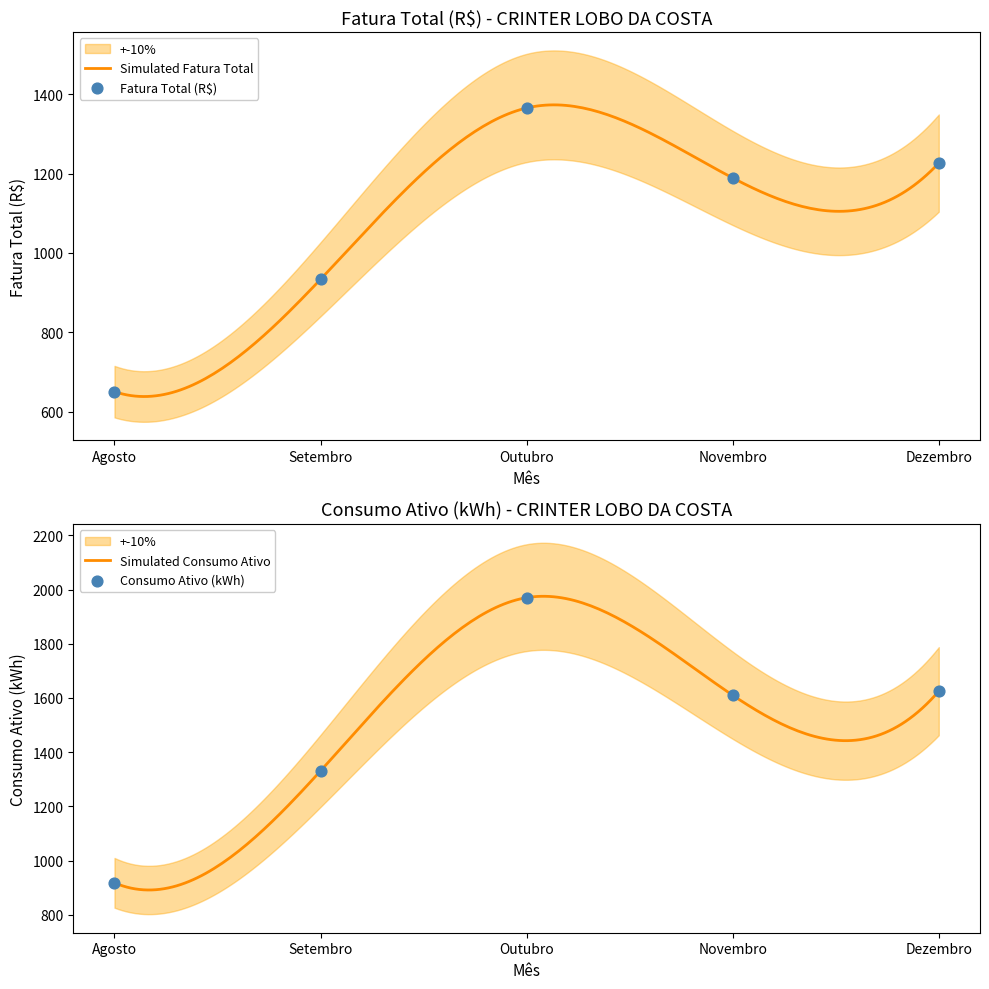

Which series has the widest spread of Y values?

Consumo Ativo (kWh)